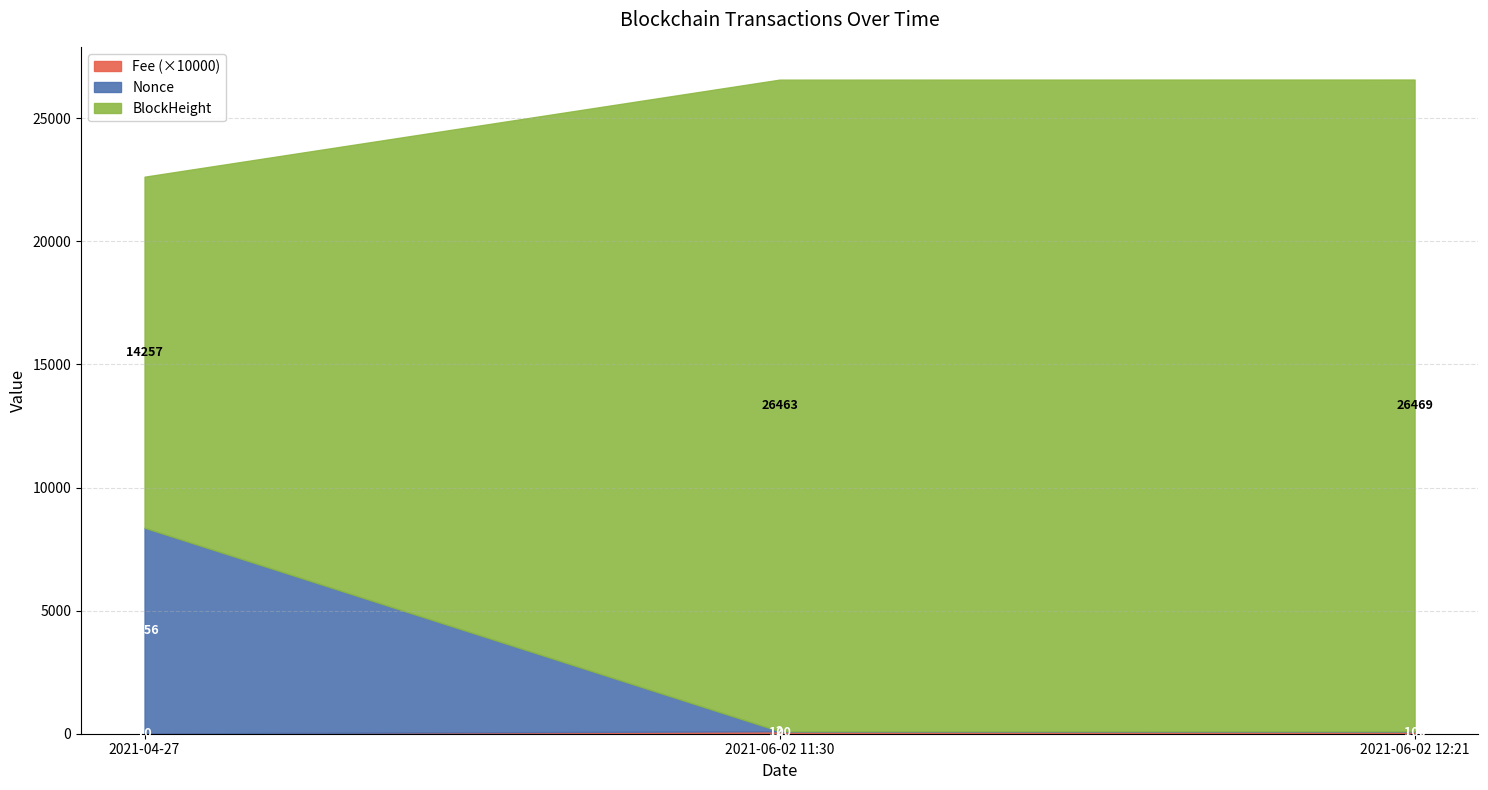

Which category has the lowest value in the Fee series?

2021-04-27